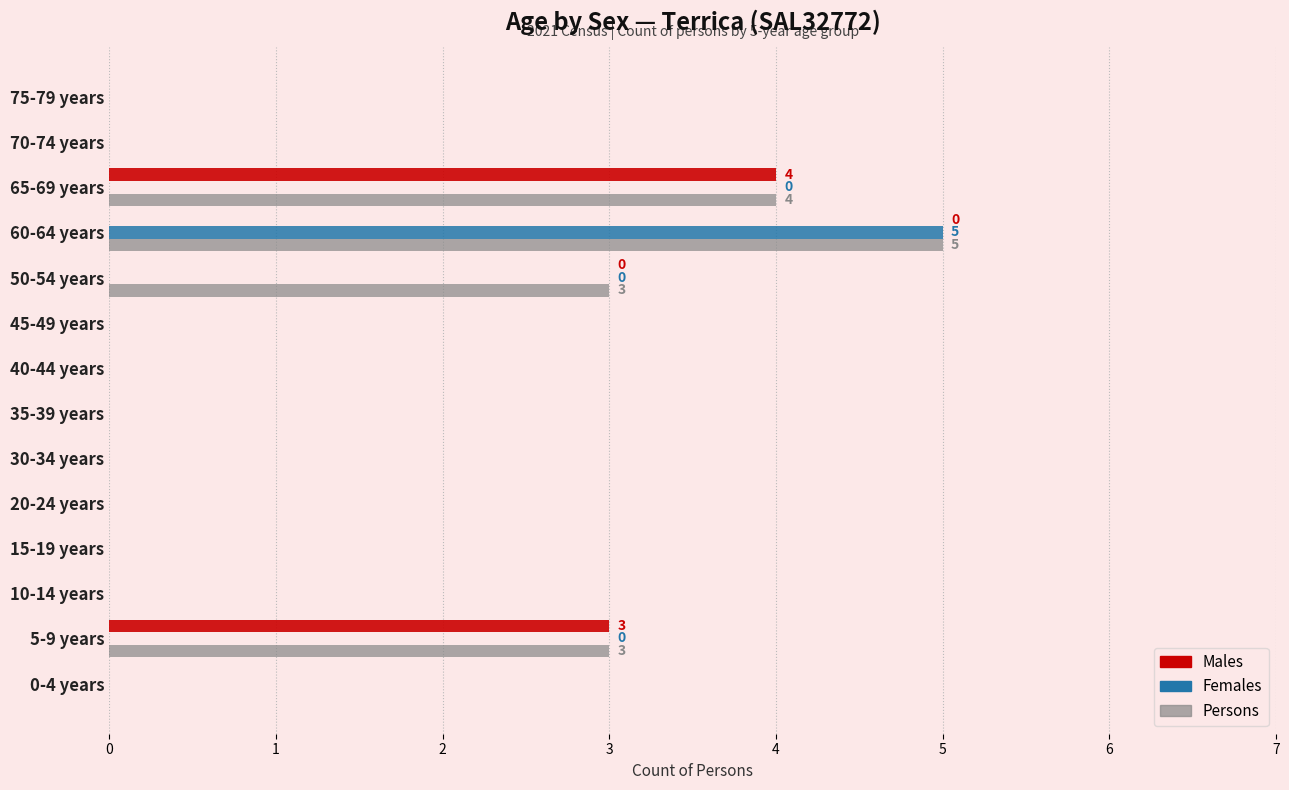

What is the sum of all Males values?

7